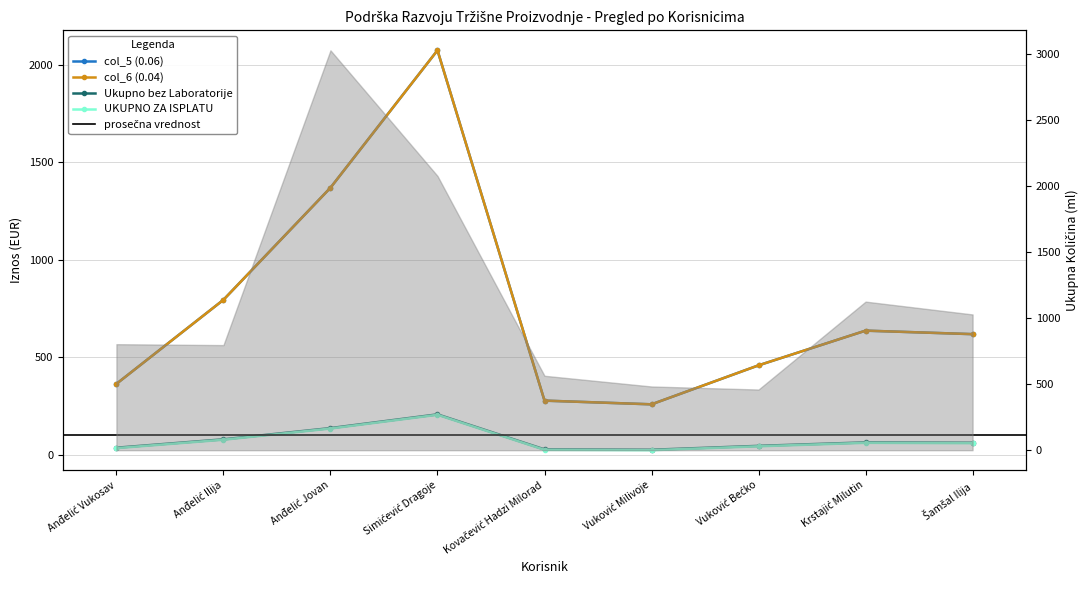

What is the difference between the maximum and minimum values in the UKUPNO ZA ISPLATU series?

181.6